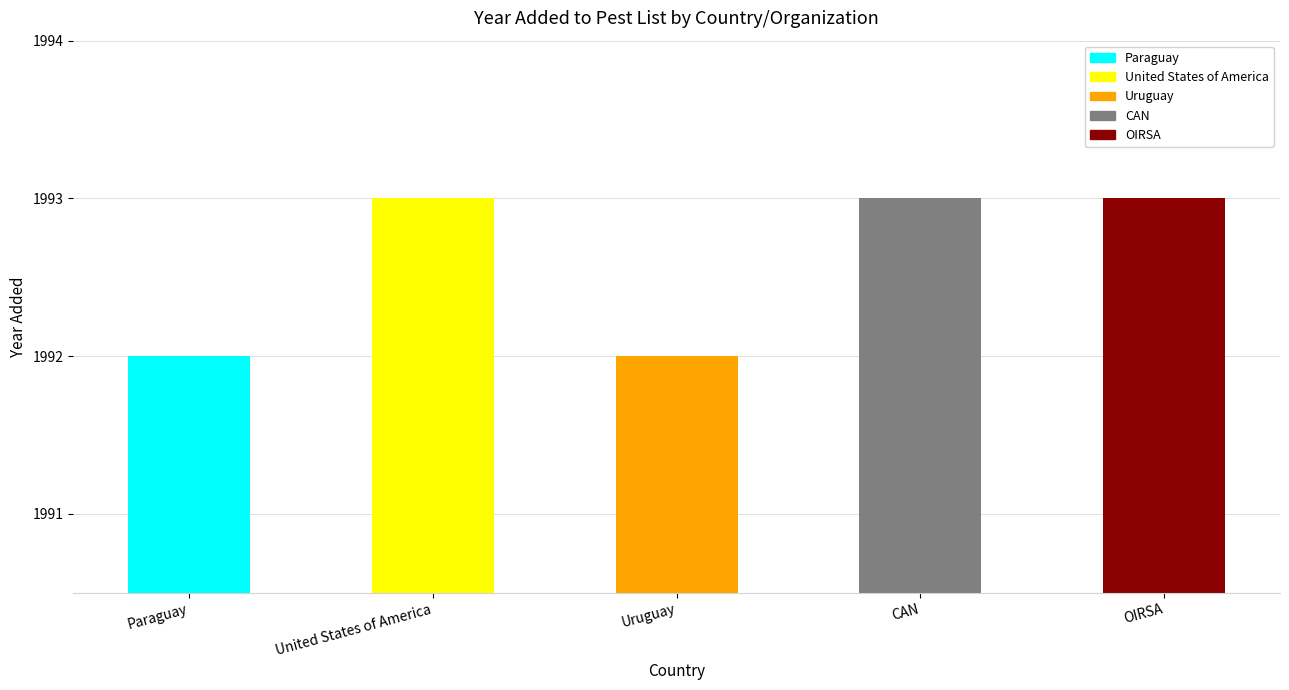

Reading left to right, transcribe all the data shown in this chart.

Paraguay=1992	United States of America=1993	Uruguay=1992	CAN=1993	OIRSA=1993